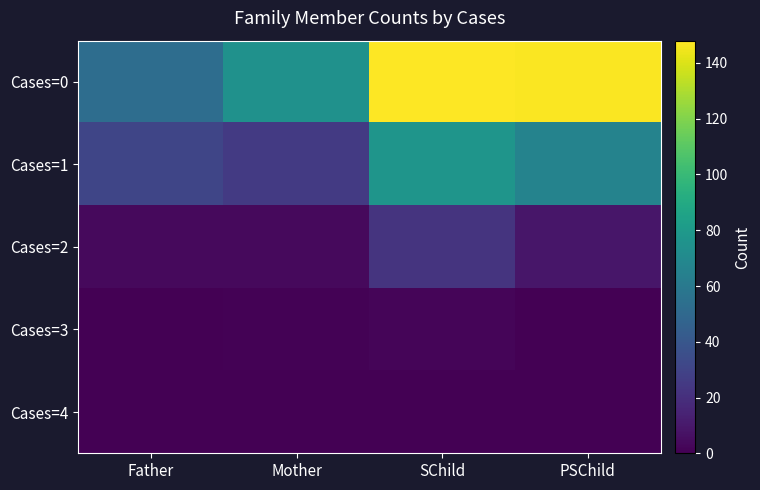

What is the sum of the Cases=1 values at SChild and Father?

108